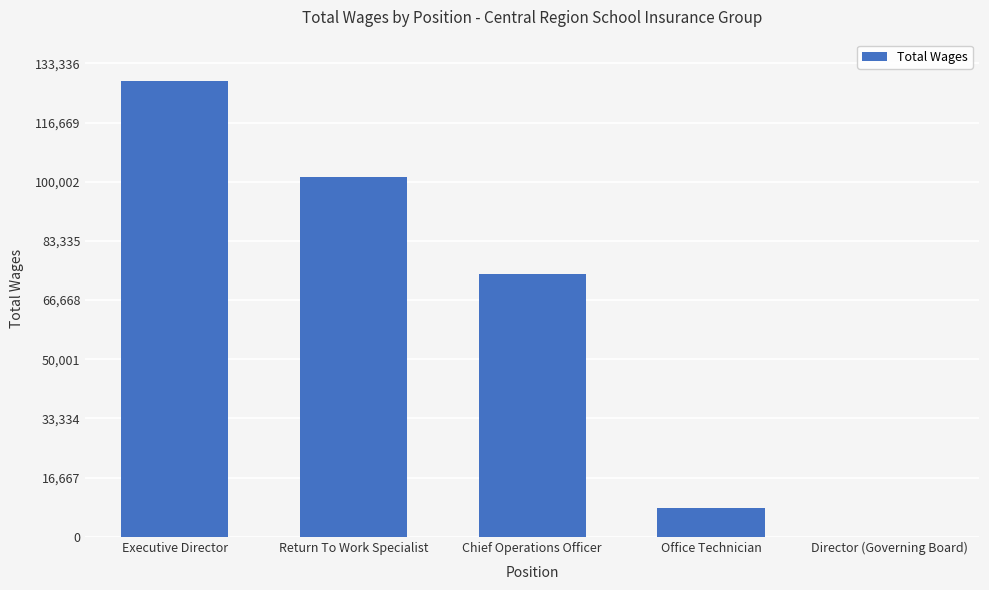

Which category has the highest value across all series?

Executive Director